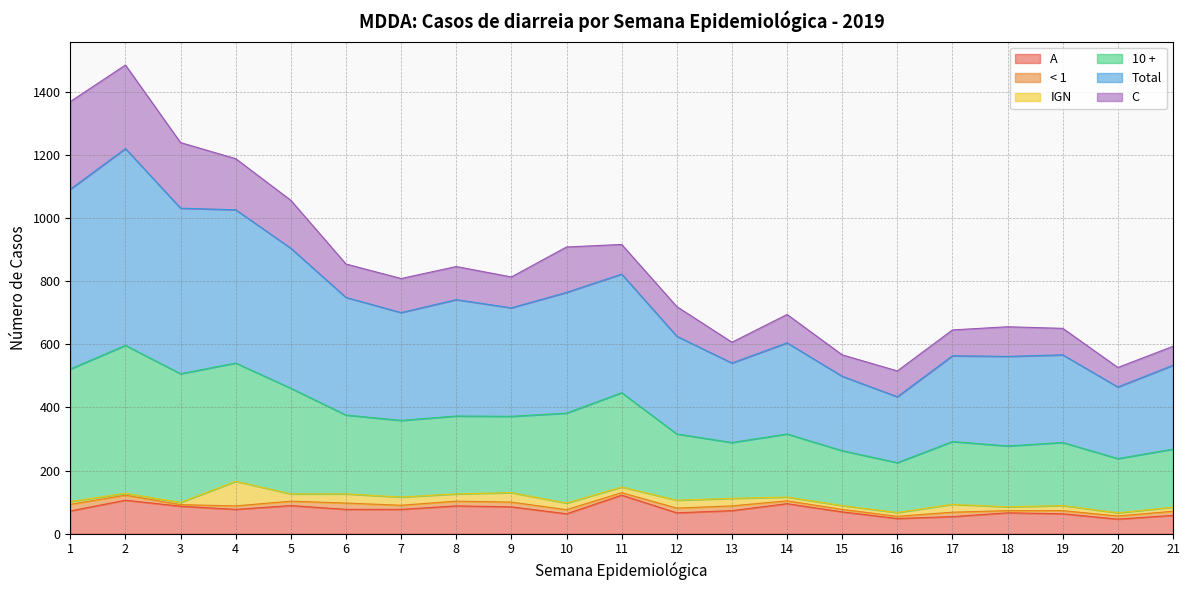

How many lines are shown in the chart?

6